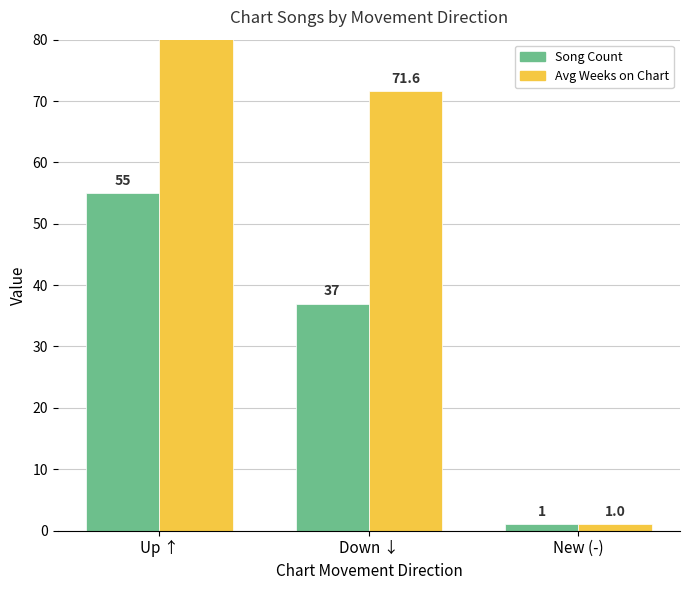

What value does the Song Count series have at Up ↑?

55.0